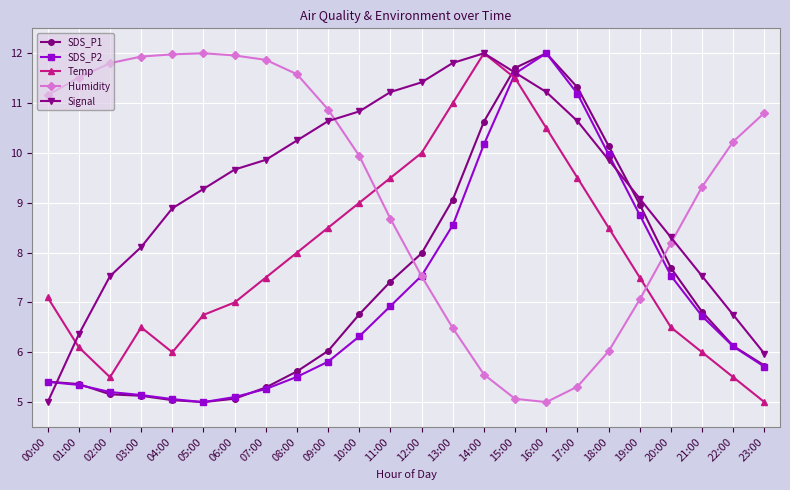

At which label does Humidity reach its minimum?

16:00